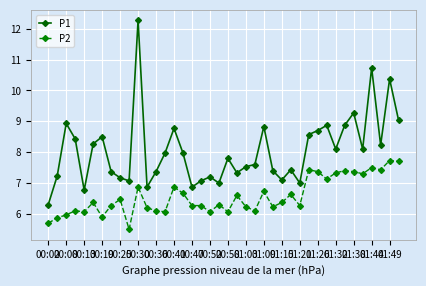

List the series in order of their peak value, highest first.

P1, P2